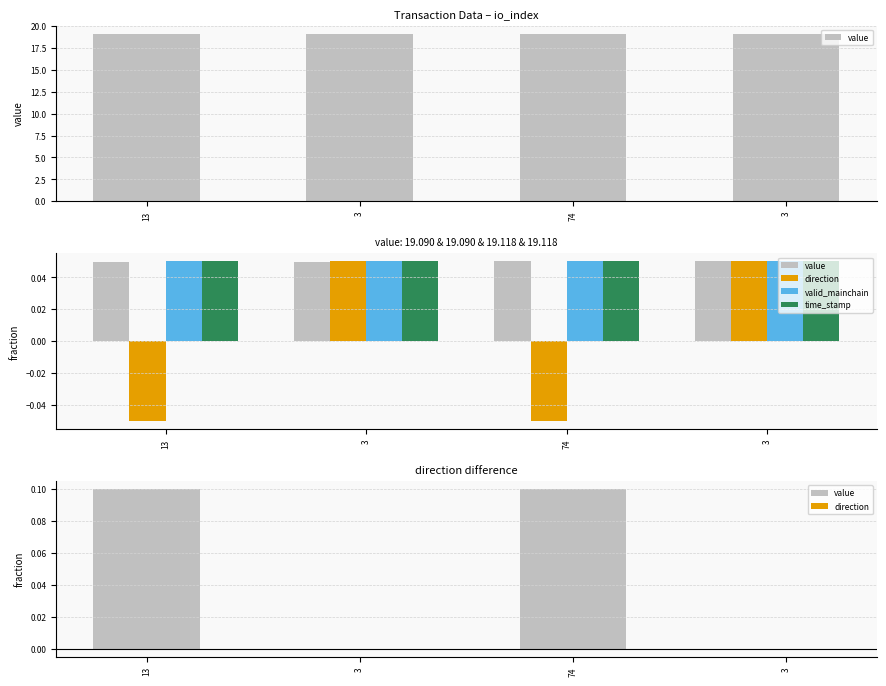

What are all the series names shown in the legend?

value, direction, valid_mainchain, time_stamp